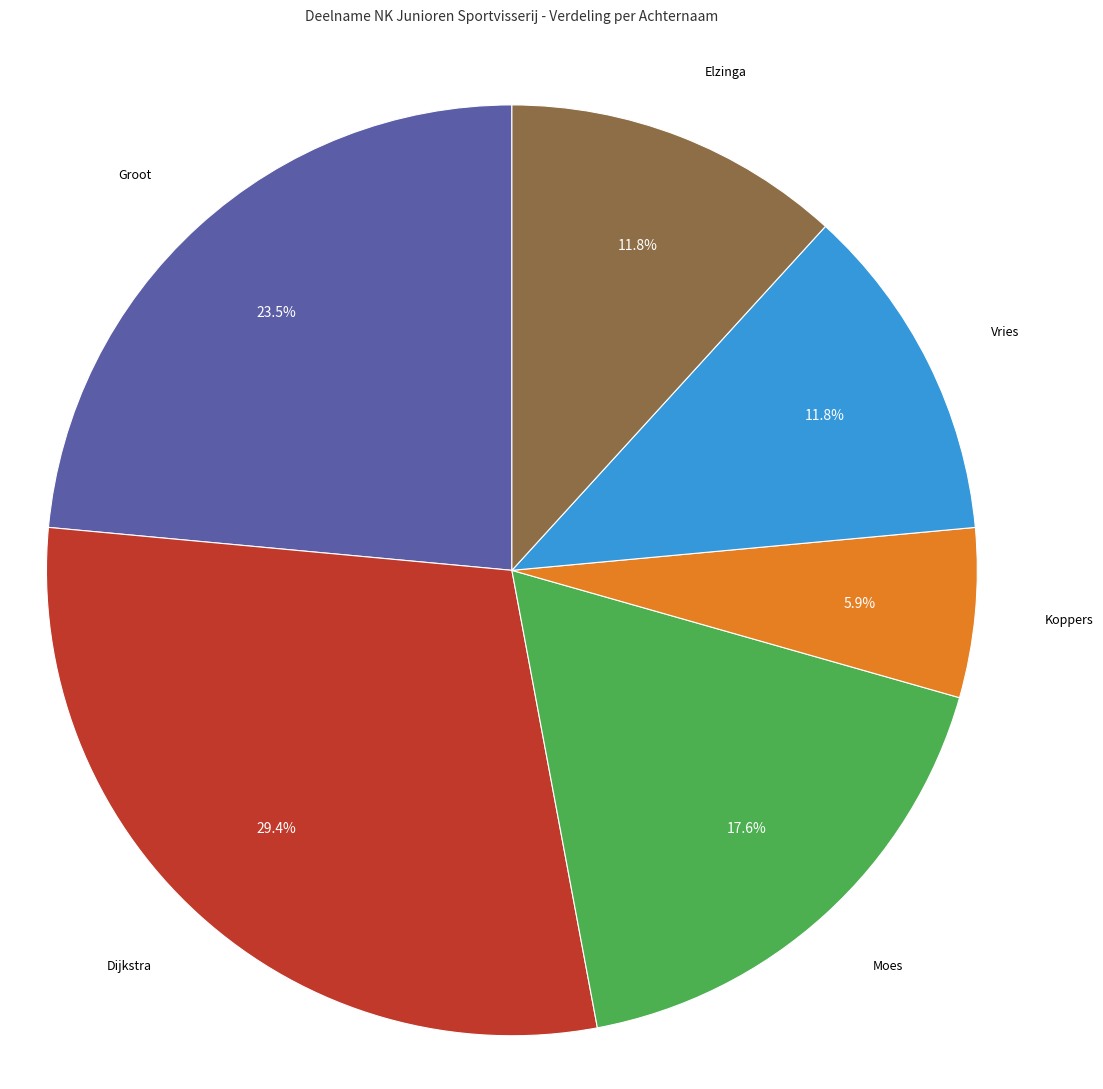

To the nearest percent, what portion does Moes represent?

18%